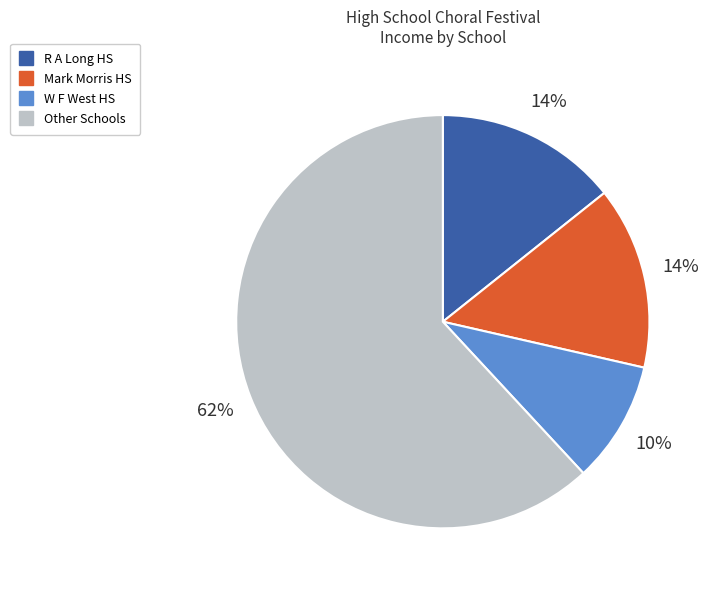

Is there any slice that represents more than half of the pie?

Yes